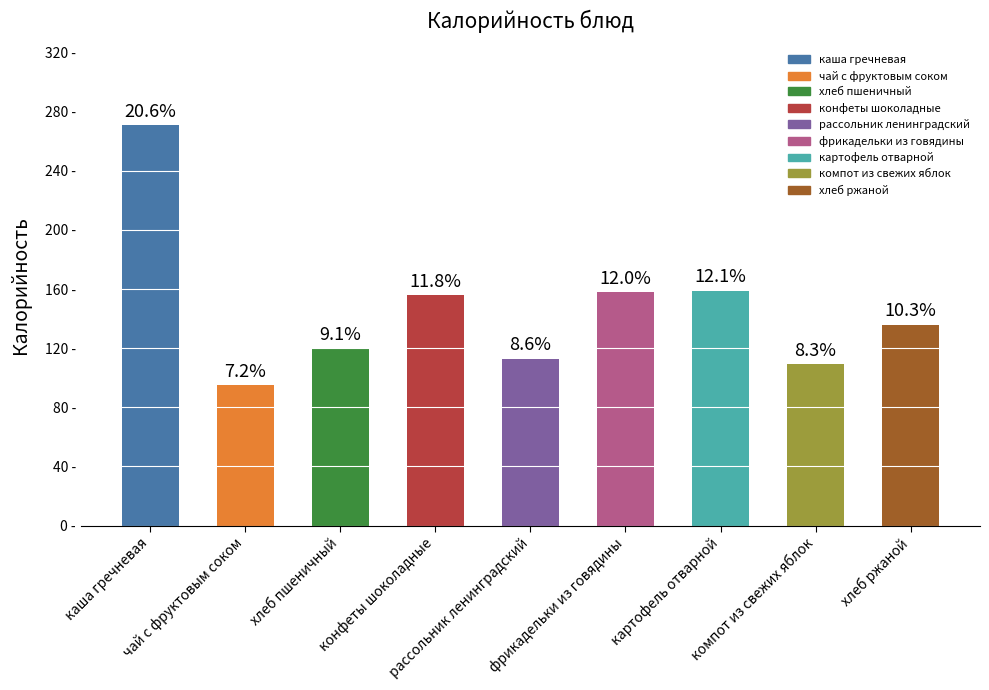

What is the smallest value displayed?

95